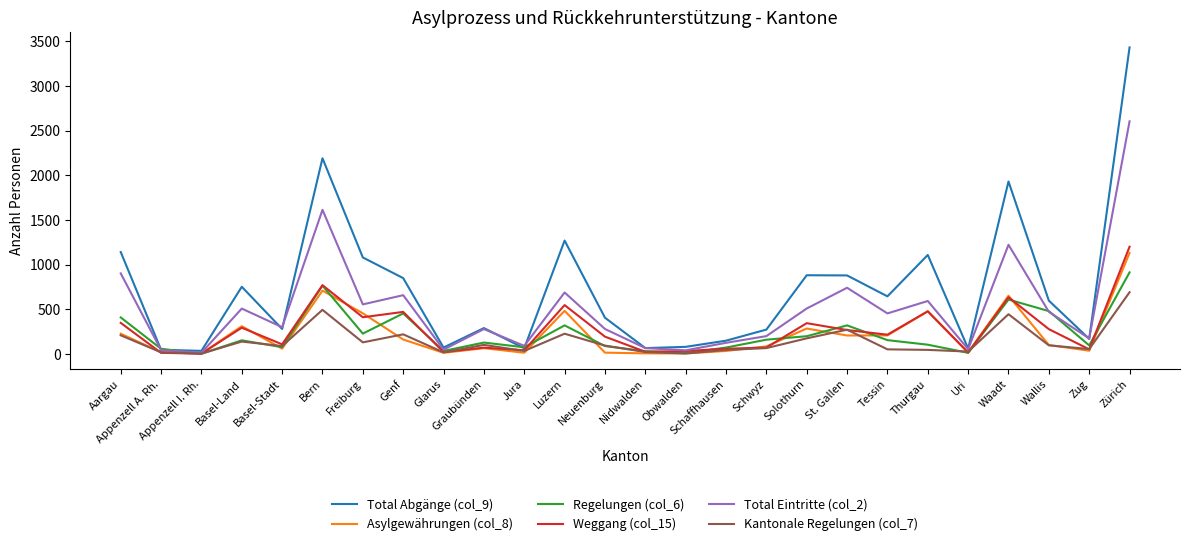

True or false: Weggang (col_15) has a value of 471 at Genf.

True